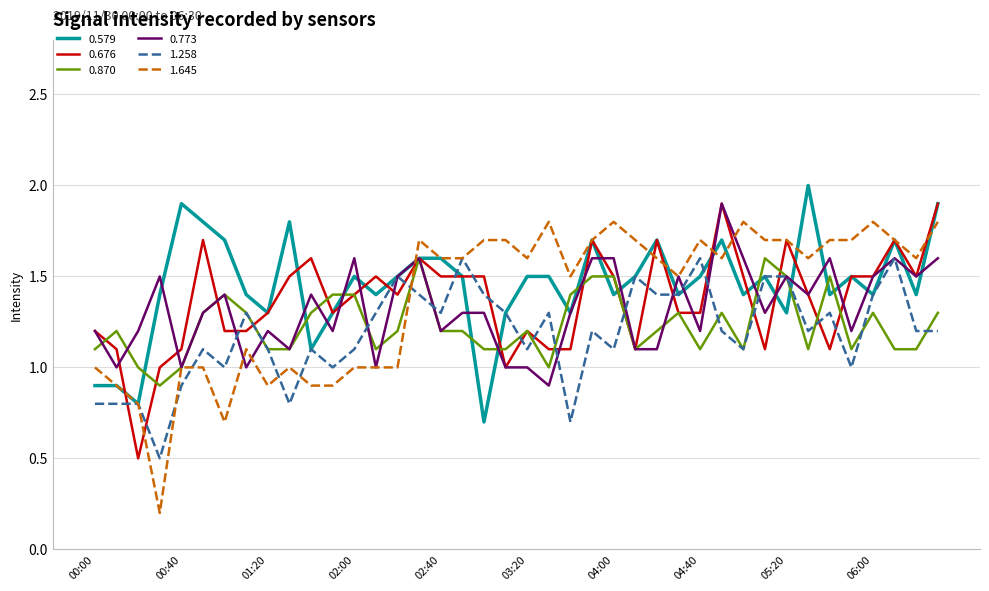

What is the maximum value for 0.579?

2.0